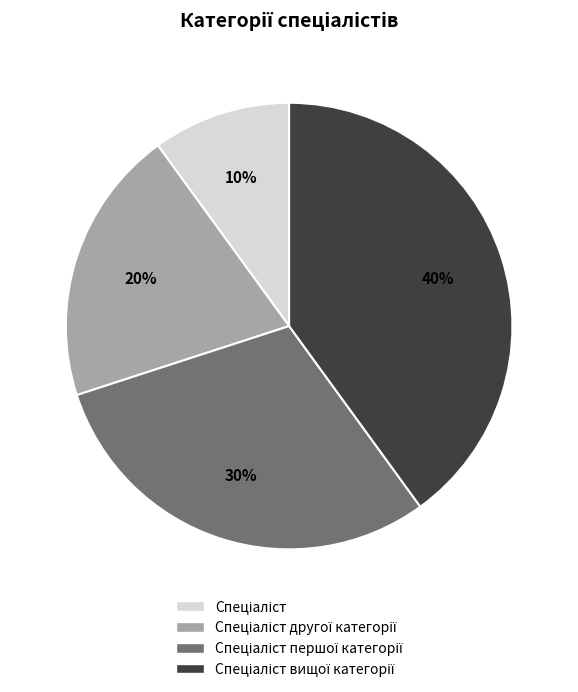

Is there any slice that represents more than half of the pie?

No